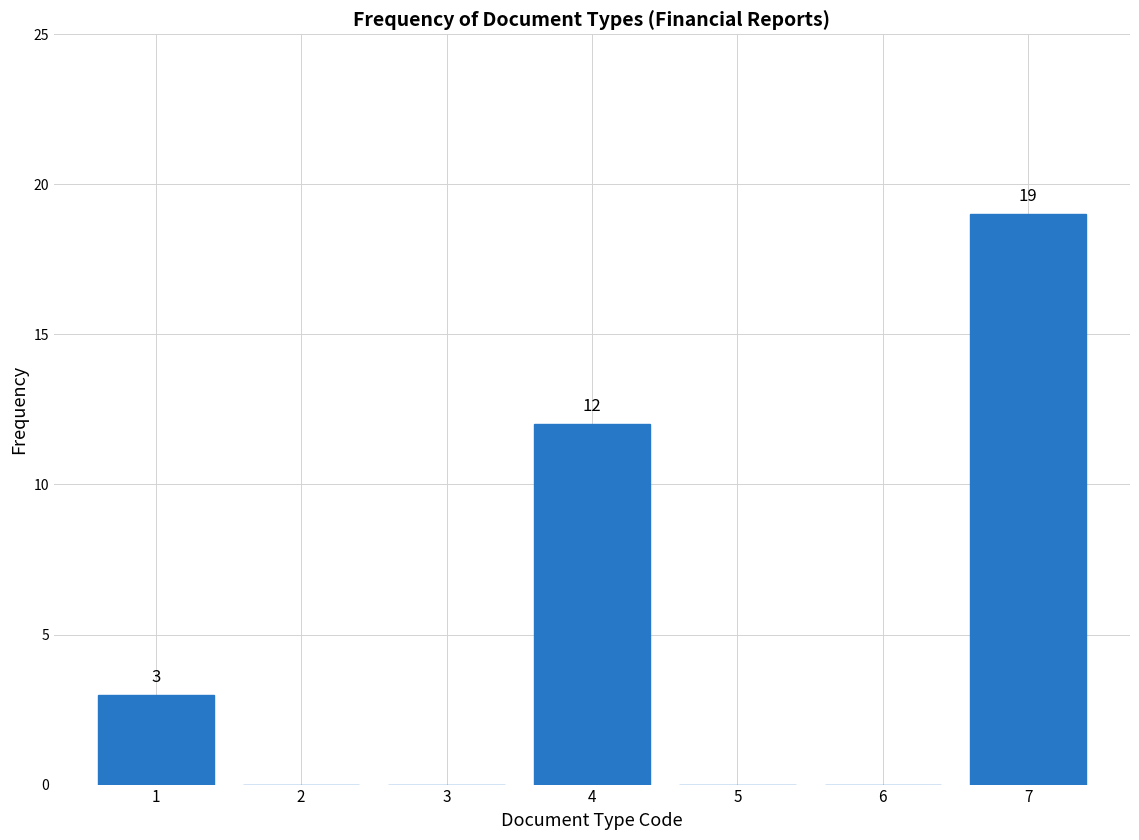

Reading left to right, transcribe all the data shown in this chart.

1=3	2=0	3=0	4=12	5=0	6=0	7=19